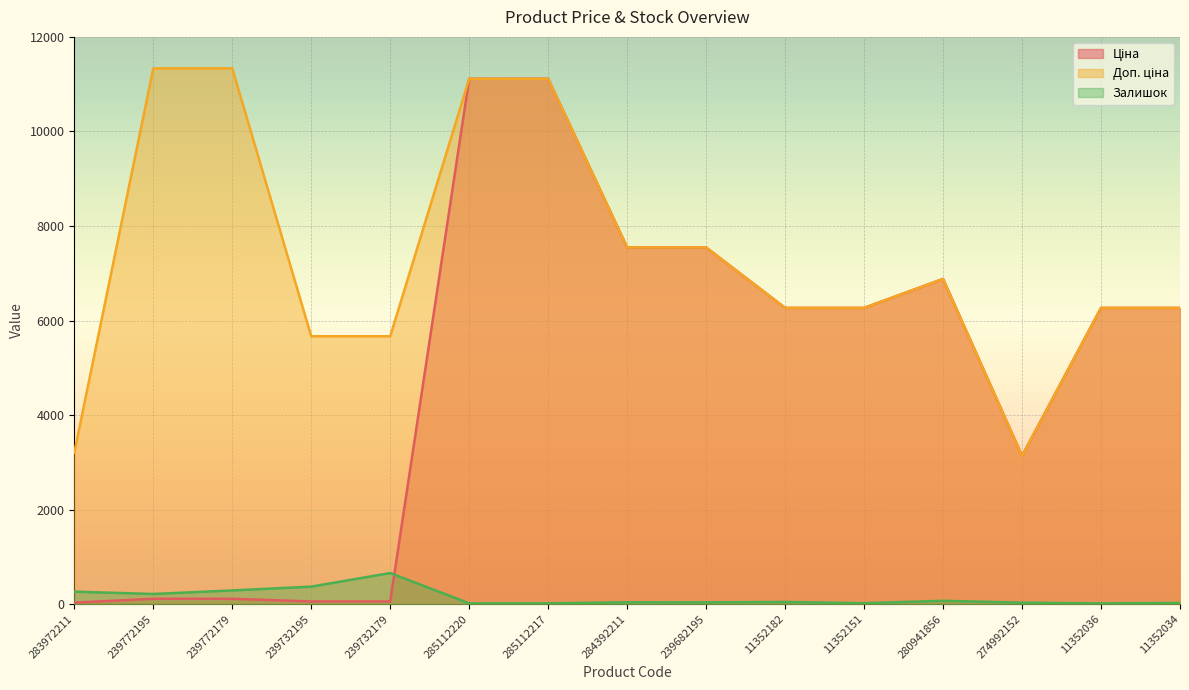

Which series has the largest total across all categories?

Доп. ціна